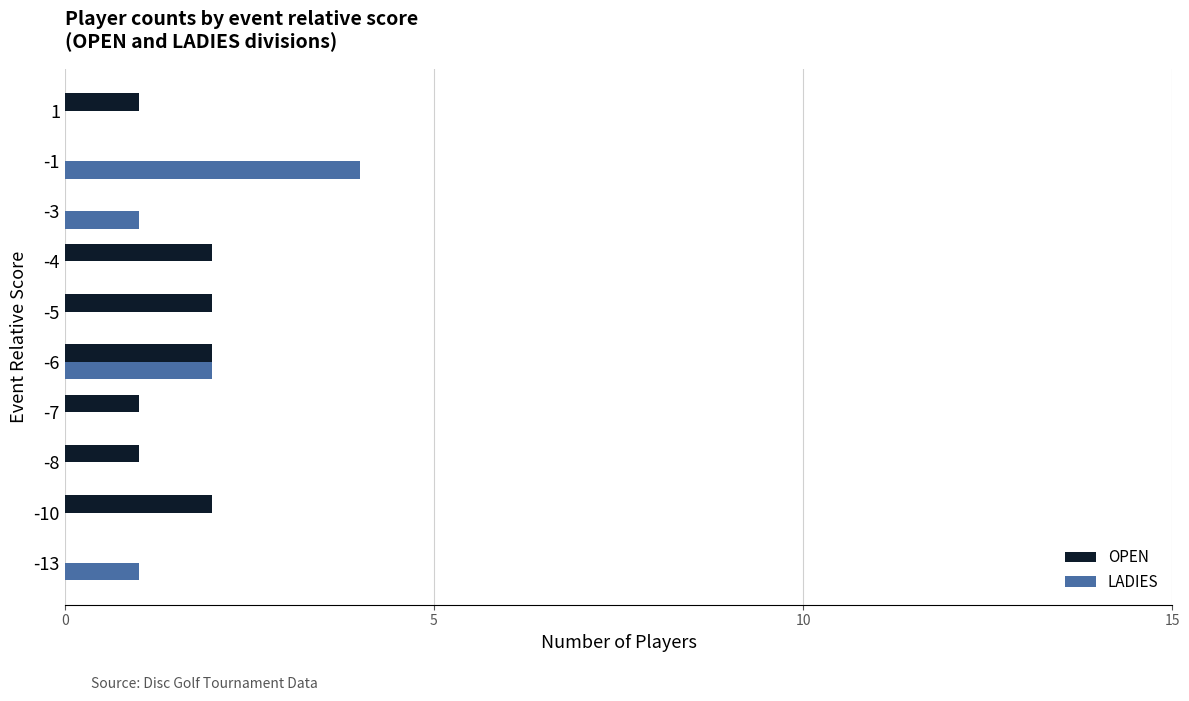

The value of LADIES at -10 is 0. True or false?

True